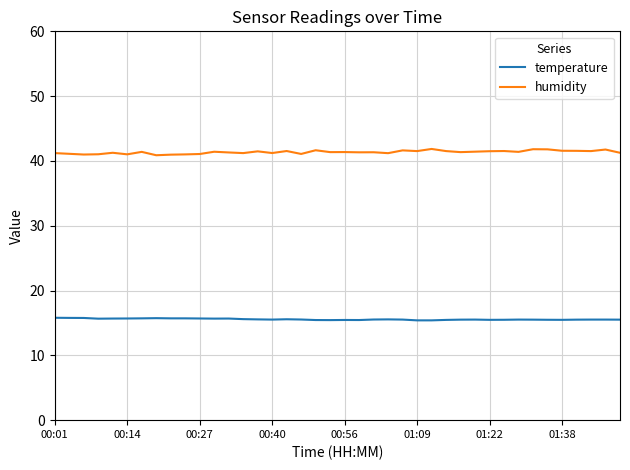

What is the difference between the second highest and minimum values in the temperature series?

0.4